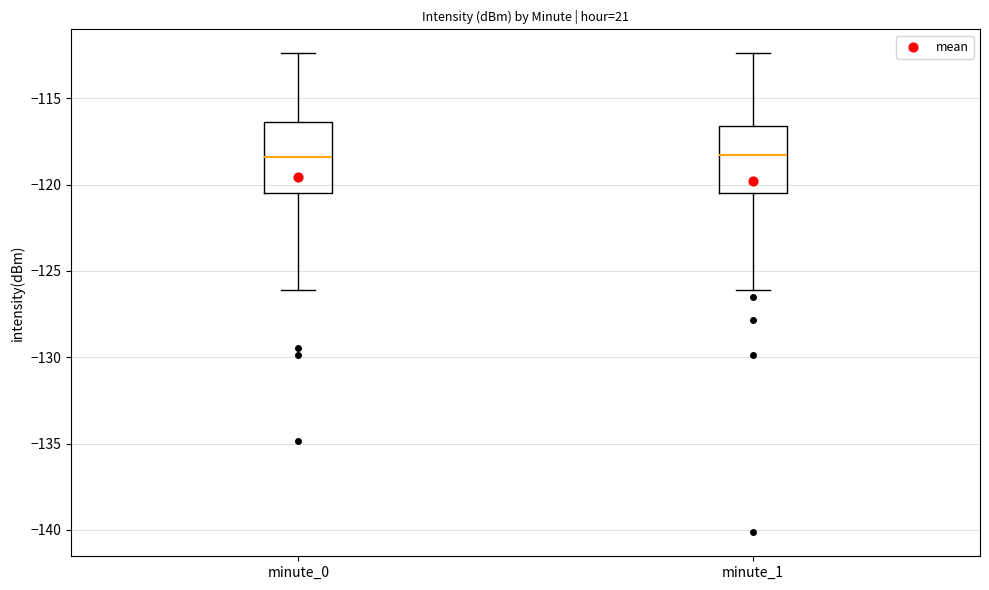

Reading left to right, transcribe this box plot: for each box, give where its median line is, the range the box spans, and where its two whiskers end, as read against the y-axis. The values are not printed on the chart, so give them approximately, as read against the axis.

minute_0: median -118.5, box -120.5 to -116.5, whiskers -126.0 to -112.5
minute_1: median -118.5, box -120.5 to -116.5, whiskers -126.0 to -112.5